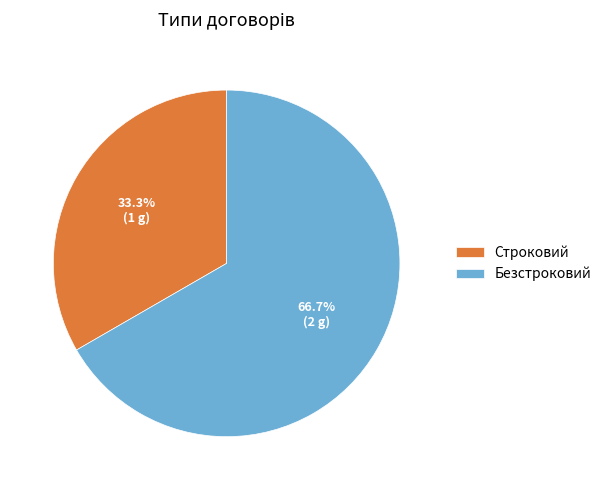

How many segments does this pie chart have?

2